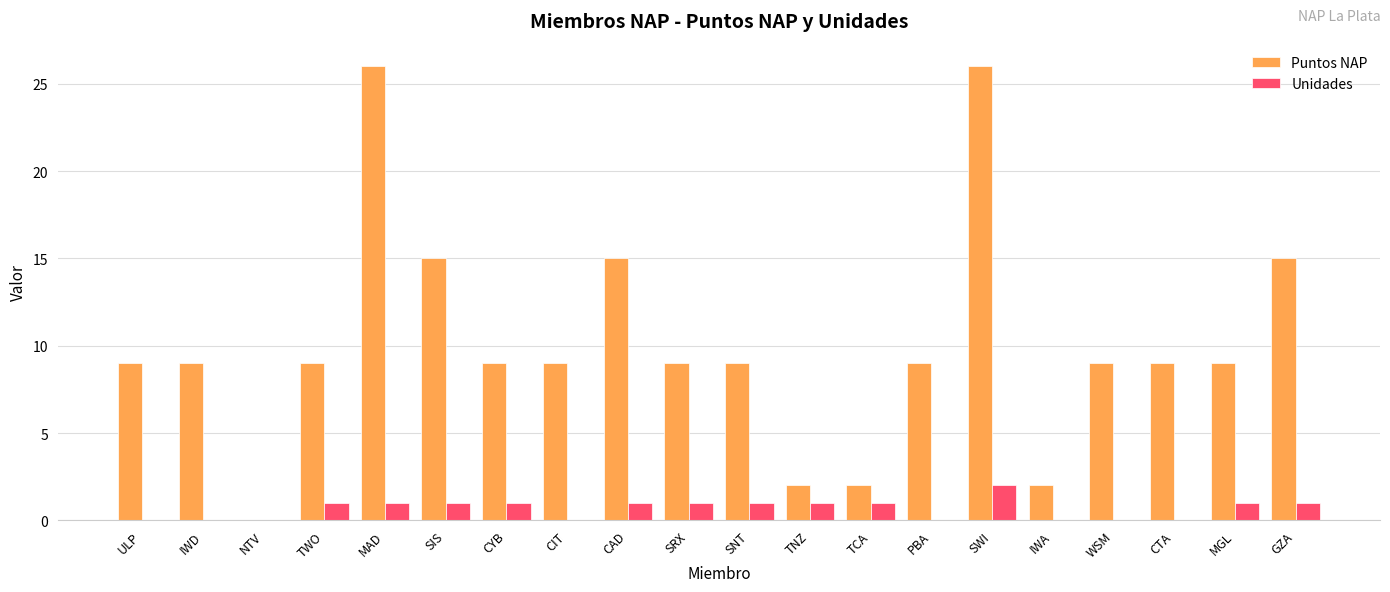

What is the approximate value of Puntos NAP at WSM?

9